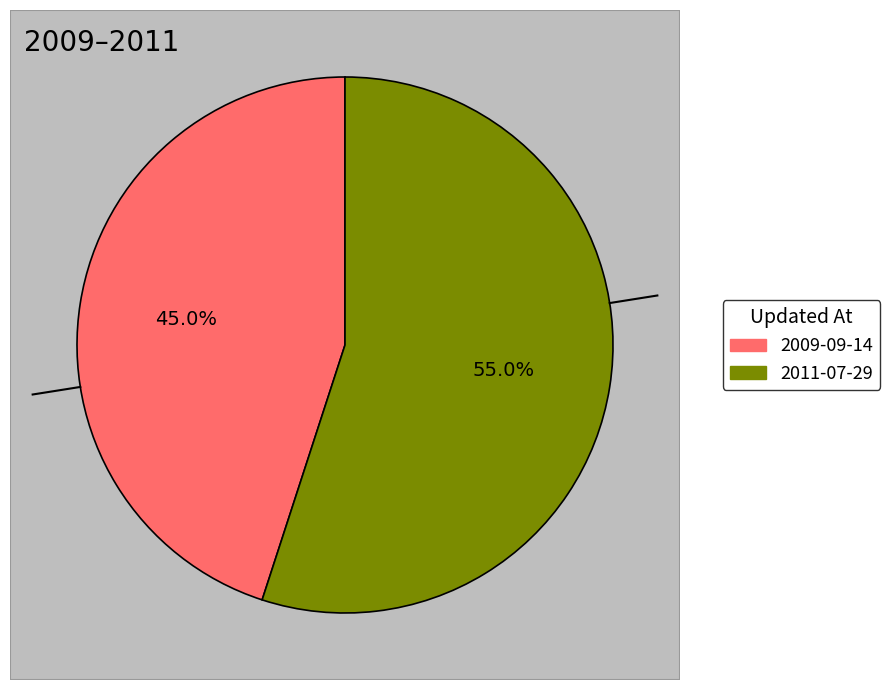

What percentage is NOT represented by 2009-09-14?

55.0%